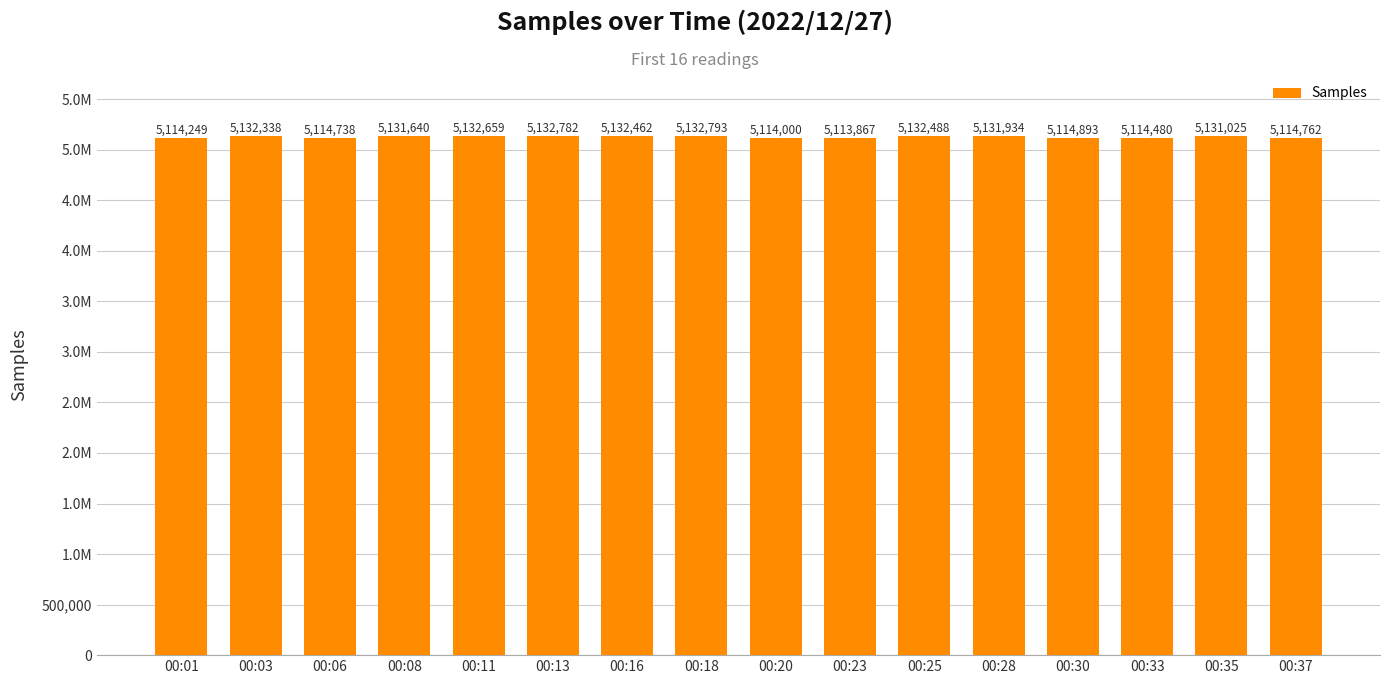

Rank the categories by value from highest to lowest.

00:18, 00:13, 00:11, 00:25, 00:16, 00:03, 00:28, 00:08, 00:35, 00:30, 00:37, 00:06, 00:33, 00:01, 00:20, 00:23